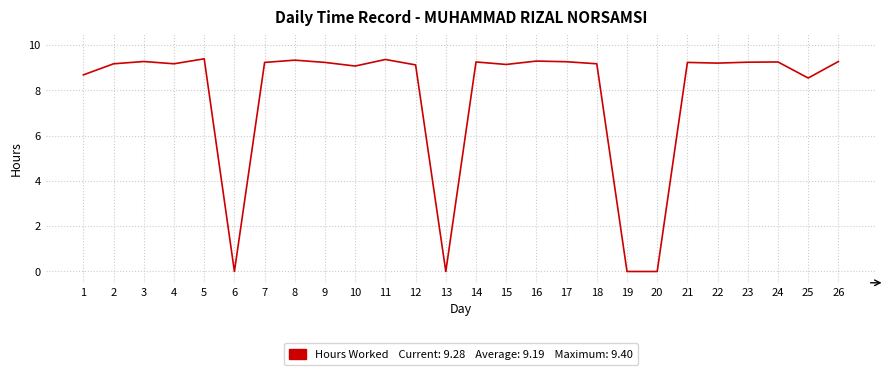

The value at 18 is 2.1. True or false?

False